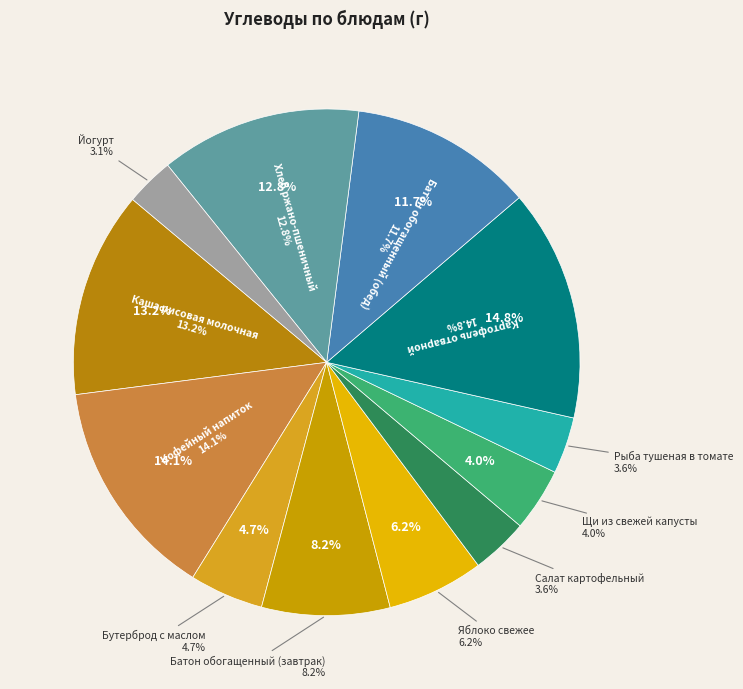

What percentage is the Кофейный напиток slice, to the nearest percent?

14%